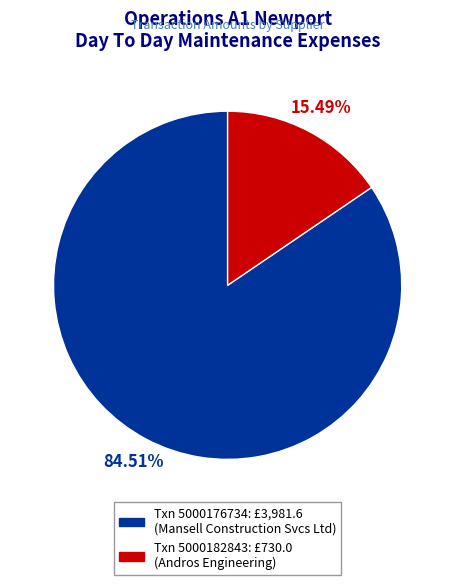

Is there any slice that represents more than half of the pie?

Yes